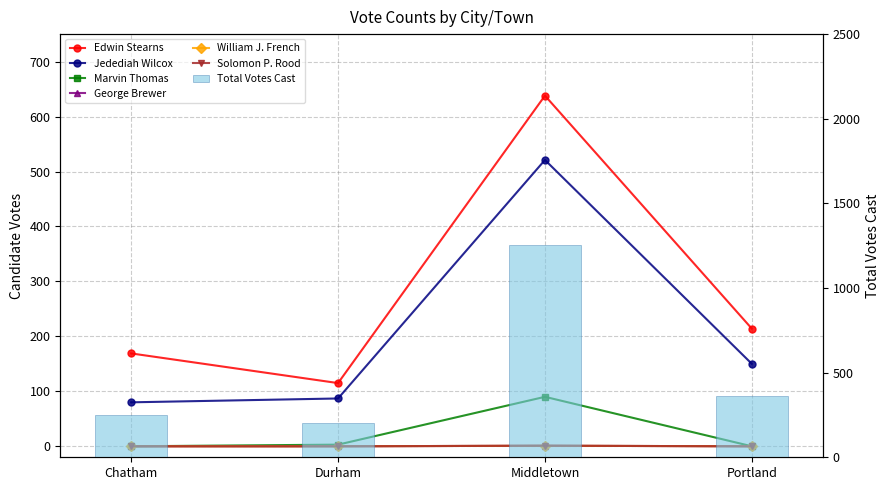

Reading right to left, transcribe all the data shown in this chart.

Edwin Stearns: Portland=214	Middletown=638	Durham=115	Chatham=169
Jedediah Wilcox: Portland=150	Middletown=521	Durham=87	Chatham=80
Marvin Thomas: Portland=0	Middletown=90	Durham=3	Chatham=0
George Brewer: Portland=0	Middletown=1	Durham=0	Chatham=0
William J. French: Portland=0	Middletown=1	Durham=0	Chatham=0
Solomon P. Rood: Portland=0	Middletown=1	Durham=0	Chatham=0